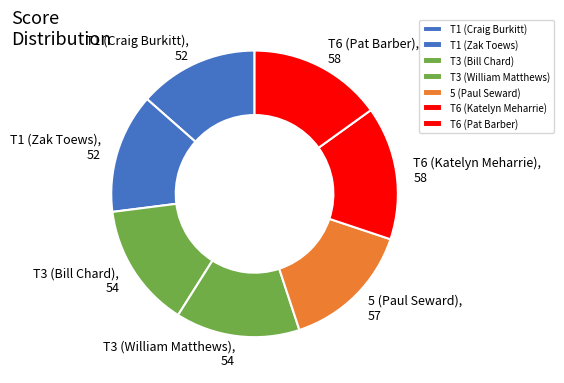

Combined, do T6 (Katelyn Meharrie), 58 and T1 (Craig Burkitt), 52 account for over 50%?

No